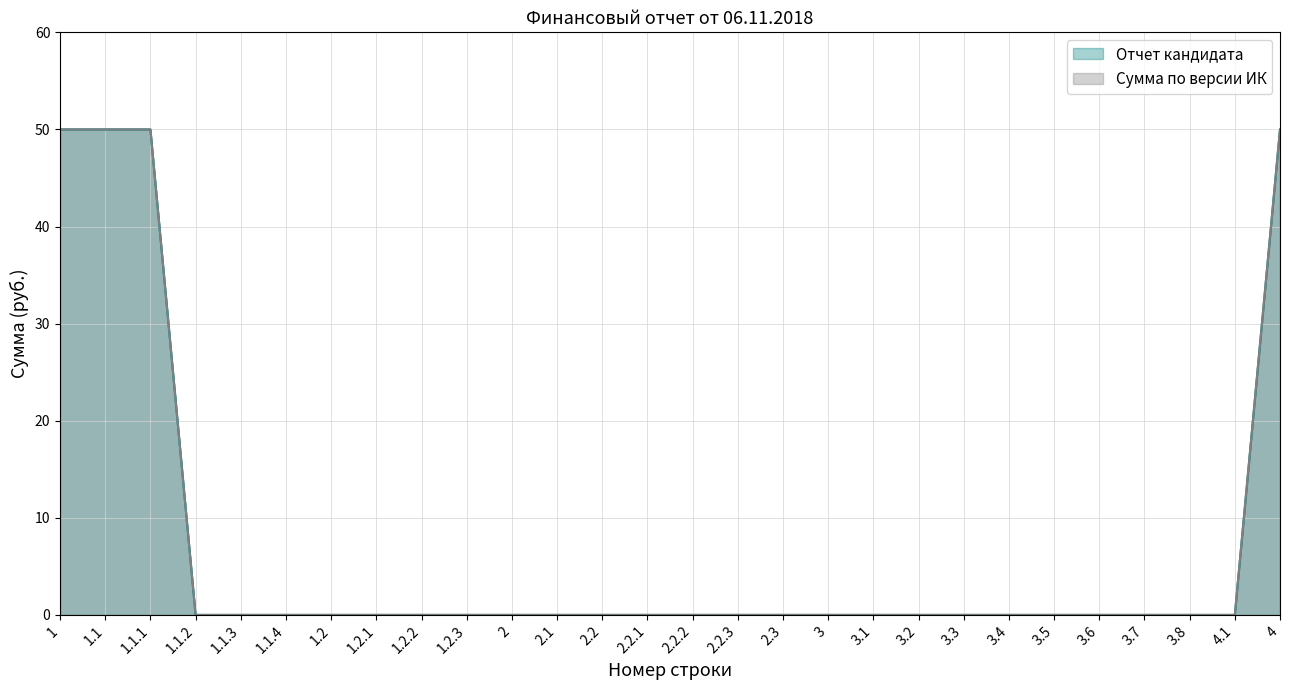

Which label corresponds to the largest value in the chart?

1